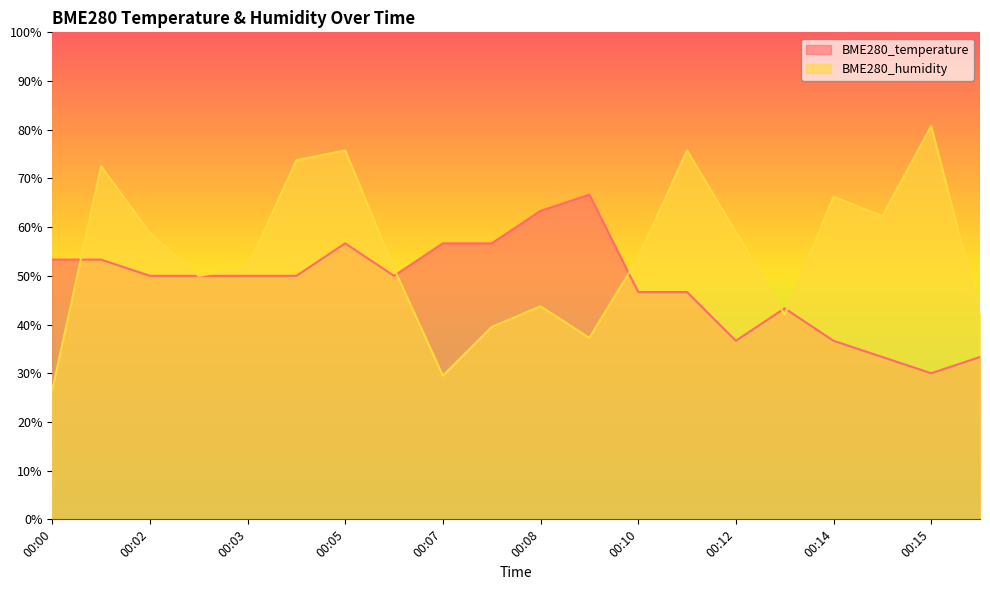

What are all the series names shown in the legend?

BME280_temperature, BME280_humidity